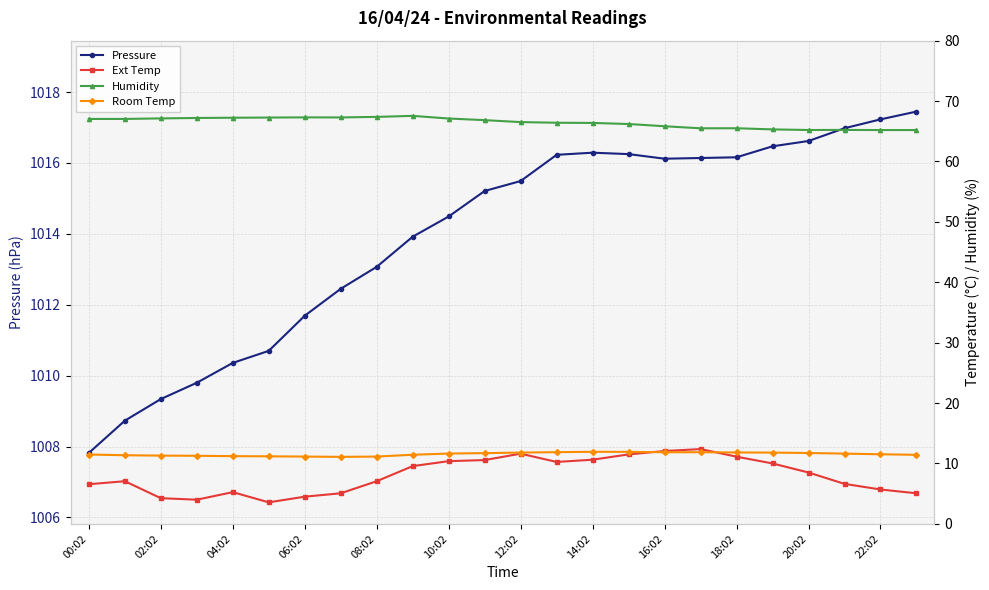

True or false: Pressure has a value of 1014.5 at 10:02.

True